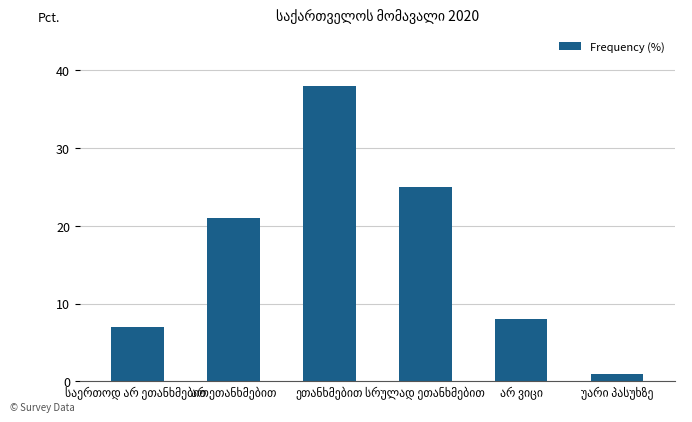

What is the greatest value displayed?

38